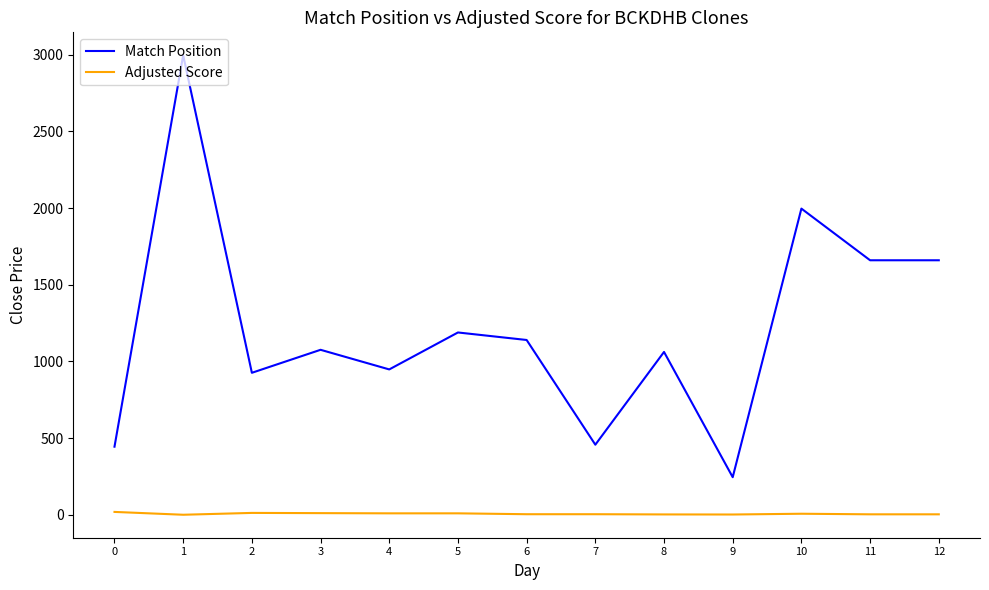

What is the highest value of the Match Position series?

2997.0